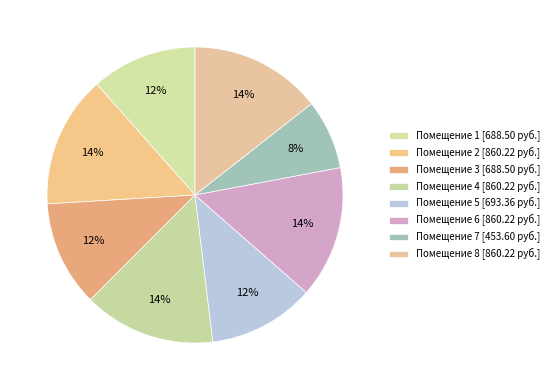

Count the number of slices in the pie.

8